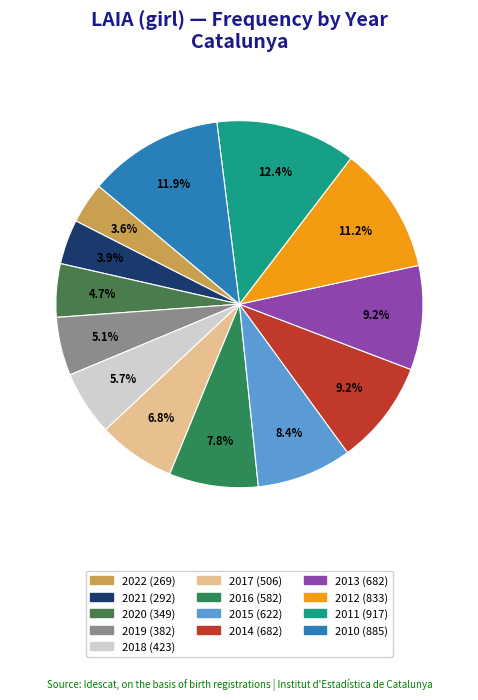

What is the largest slice in the pie chart?

2011